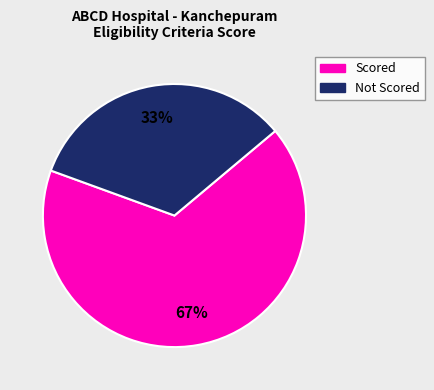

Does any single category account for the majority?

Yes